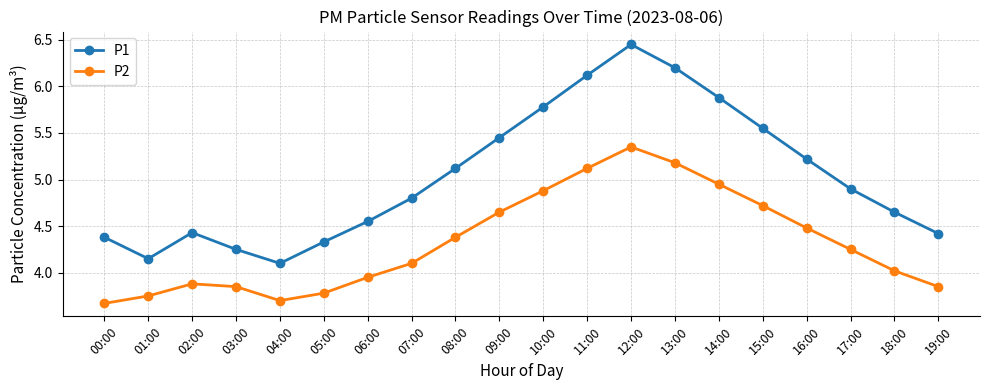

How many interior local valleys does the P2 series have?

1